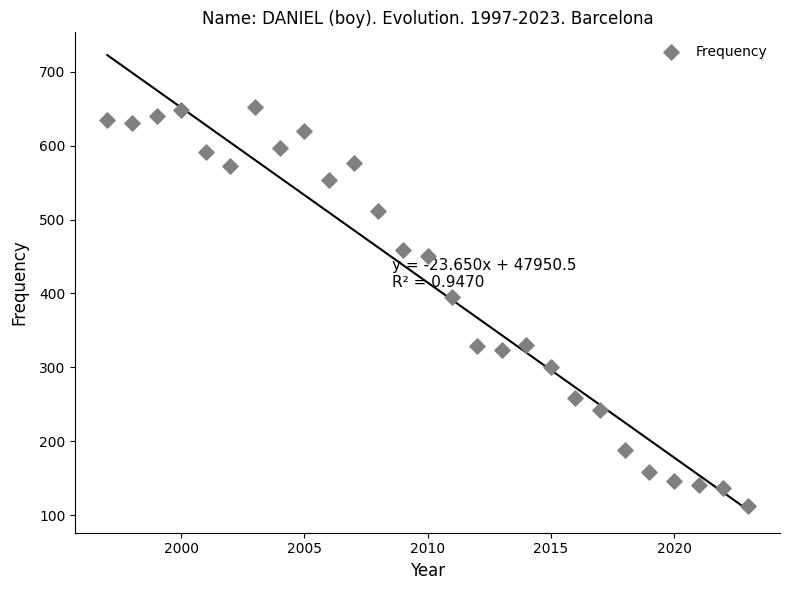

What Y value in the scatter plot is closest to 382?

395